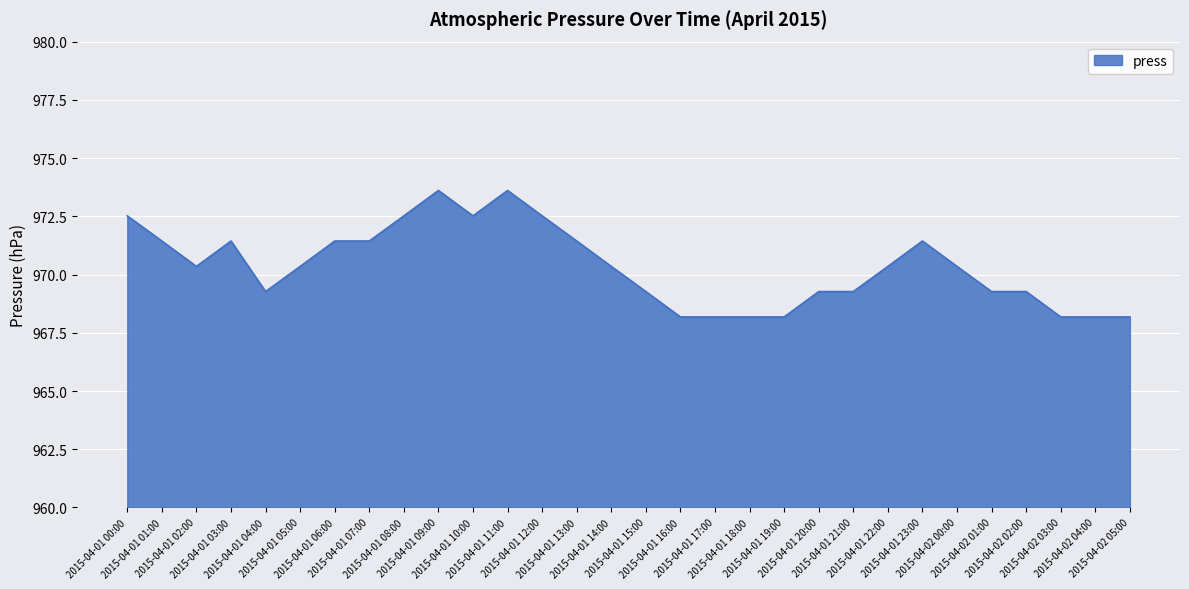

What is the greatest value displayed?

973.6